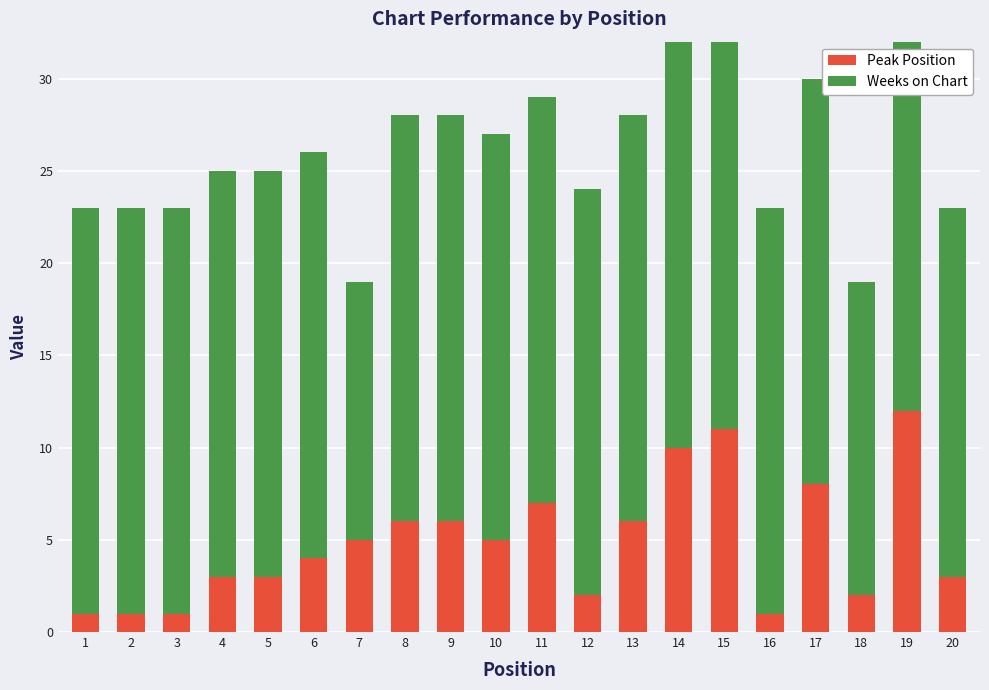

At which label does Peak Position first exceed 5?

8